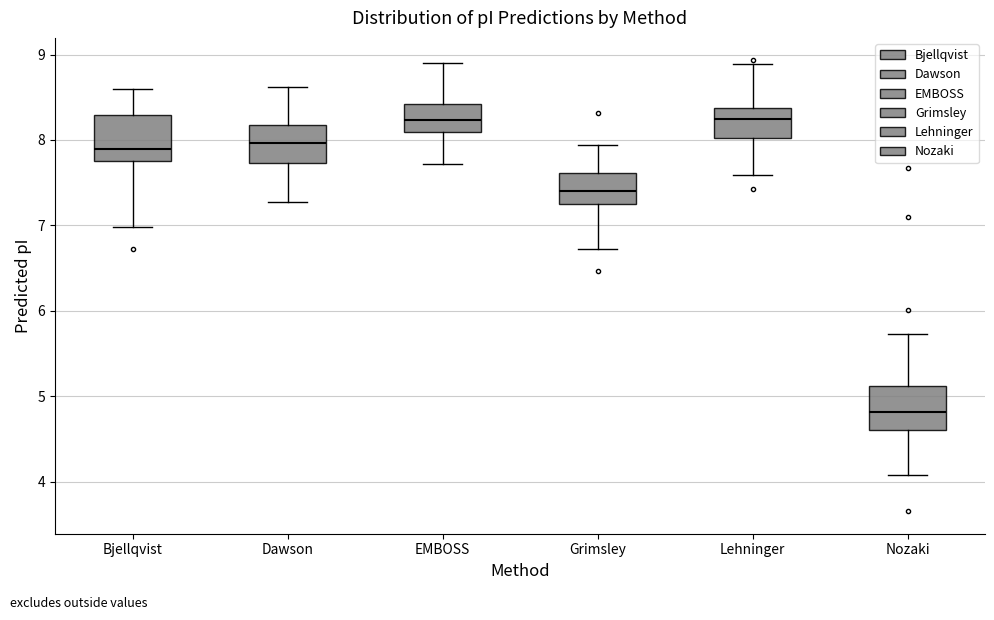

Reading left to right, transcribe this box plot: for each box, give where its median line is, the range the box spans, and where its two whiskers end, as read against the y-axis. The values are not printed on the chart, so give them approximately, as read against the axis.

Bjellqvist: median 7.9, box 7.8 to 8.3, whiskers 7.0 to 8.6
Dawson: median 8.0, box 7.7 to 8.2, whiskers 7.3 to 8.6
EMBOSS: median 8.2, box 8.1 to 8.4, whiskers 7.7 to 8.9
Grimsley: median 7.4, box 7.2 to 7.6, whiskers 6.7 to 7.9
Lehninger: median 8.2, box 8.0 to 8.4, whiskers 7.6 to 8.9
Nozaki: median 4.8, box 4.6 to 5.1, whiskers 4.1 to 5.7